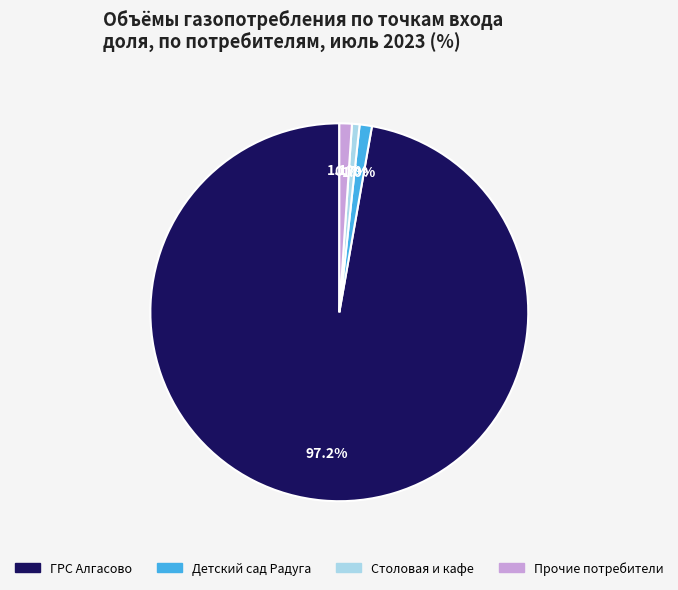

Is there any slice that represents more than half of the pie?

Yes